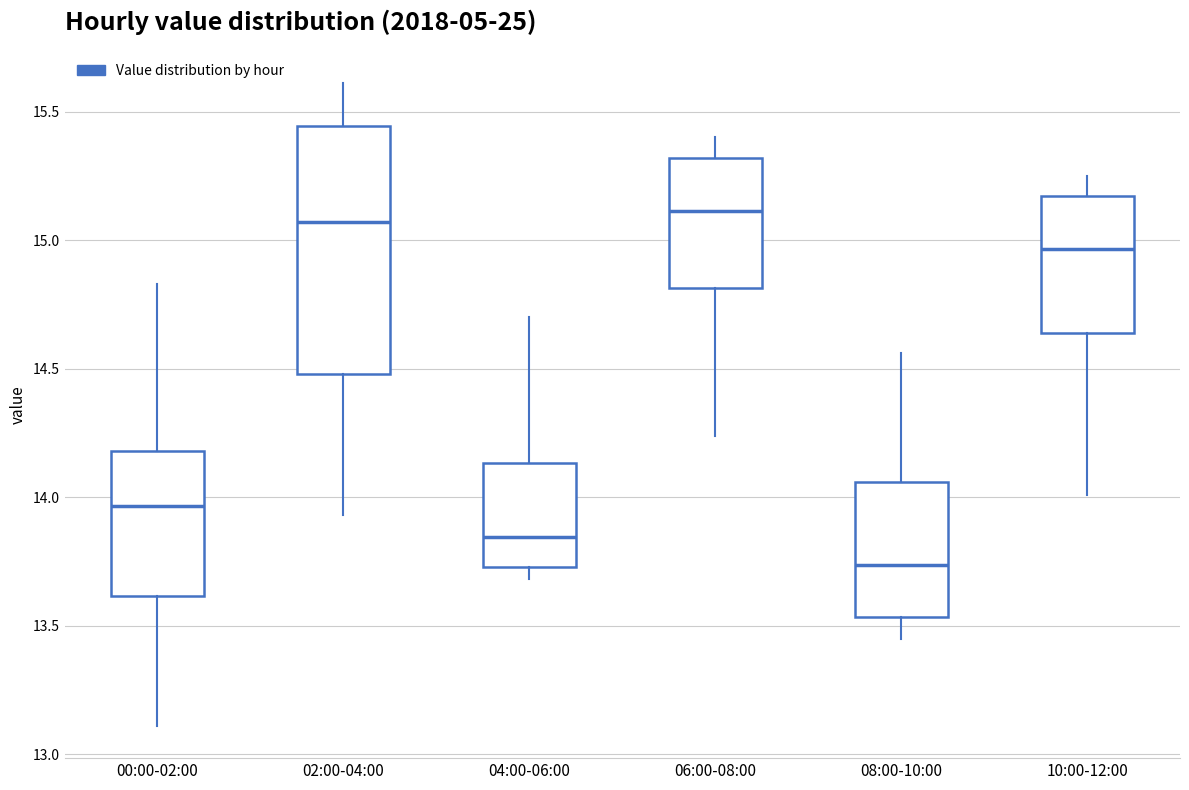

Reading left to right, transcribe this box plot: for each box, give where its median line is, the range the box spans, and where its two whiskers end, as read against the y-axis. The values are not printed on the chart, so give them approximately, as read against the axis.

00:00-02:00: median 13.95, box 13.60 to 14.20, whiskers 13.10 to 14.85
02:00-04:00: median 15.05, box 14.50 to 15.45, whiskers 13.95 to 15.60
04:00-06:00: median 13.85, box 13.75 to 14.15, whiskers 13.70 to 14.70
06:00-08:00: median 15.10, box 14.80 to 15.30, whiskers 14.25 to 15.40
08:00-10:00: median 13.75, box 13.55 to 14.05, whiskers 13.45 to 14.55
10:00-12:00: median 14.95, box 14.65 to 15.15, whiskers 14.00 to 15.25